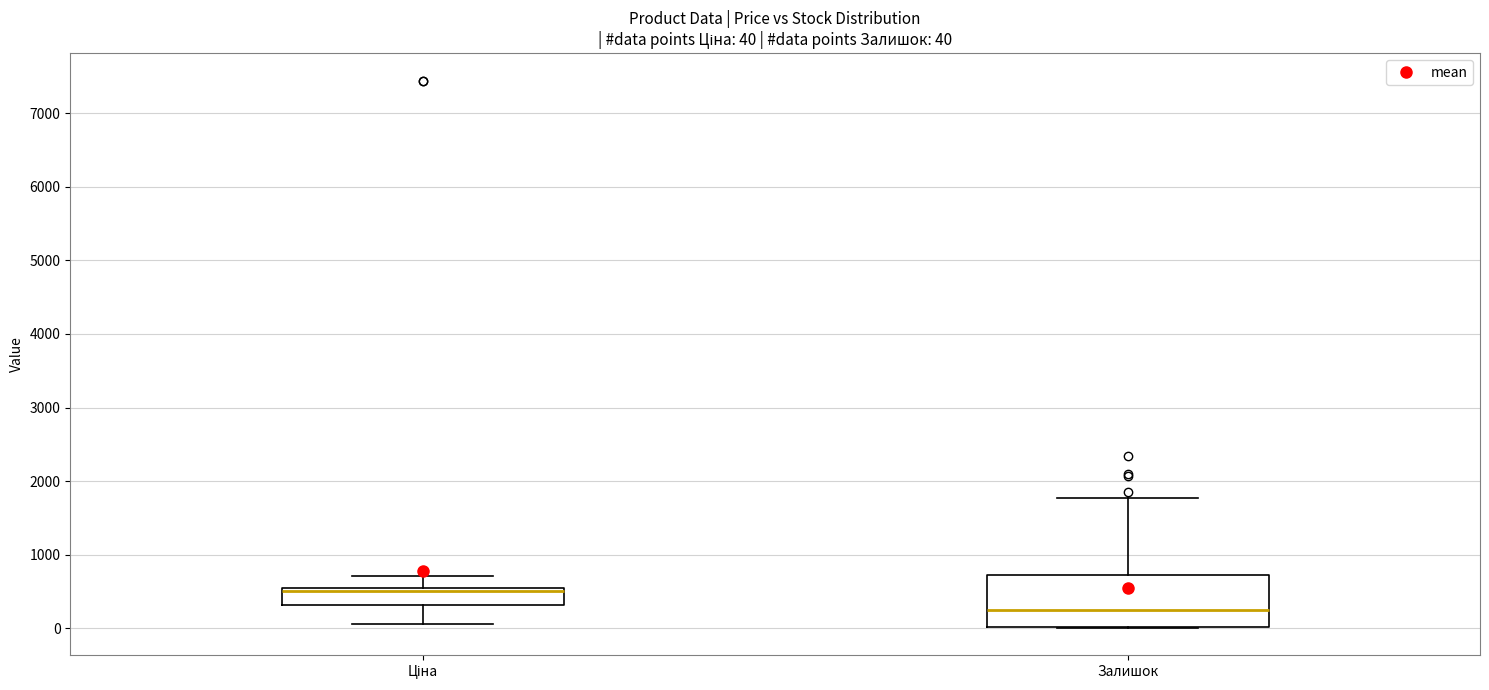

Which box has the highest median line?

Ціна